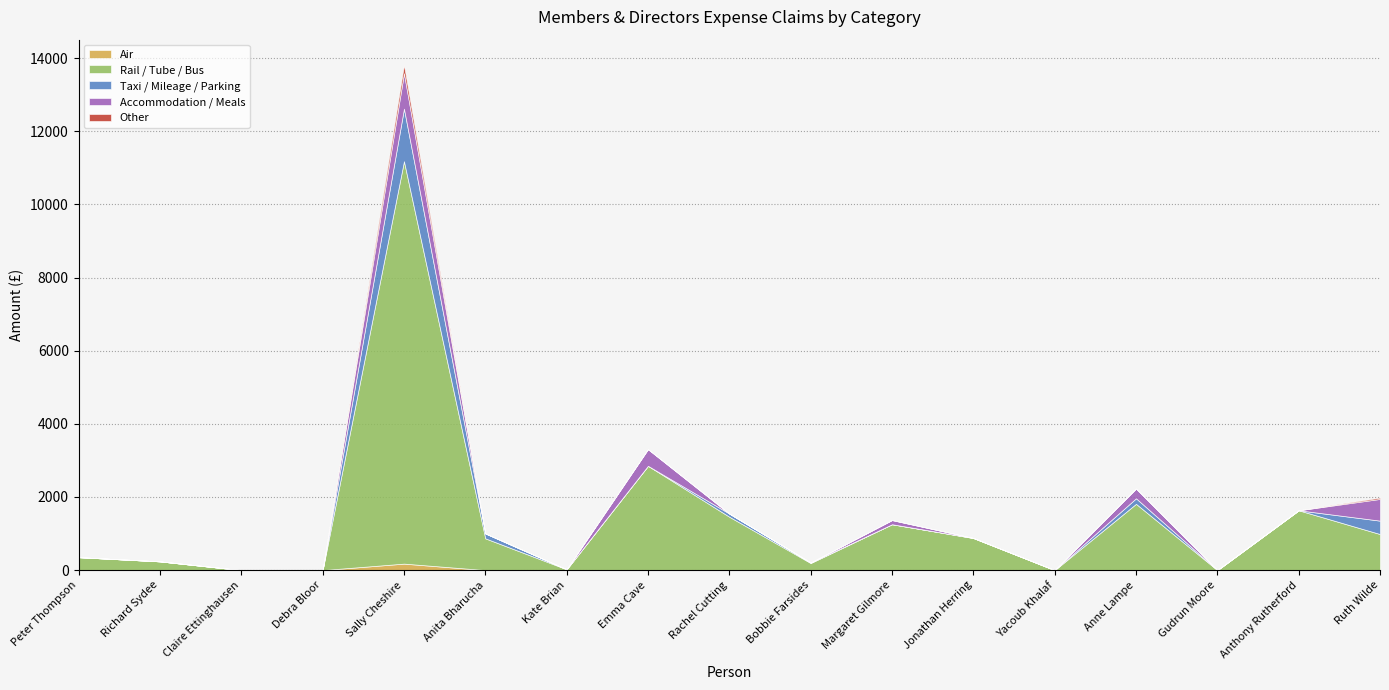

What is the difference between the maximum and minimum values in the Rail / Tube / Bus series?

11004.0